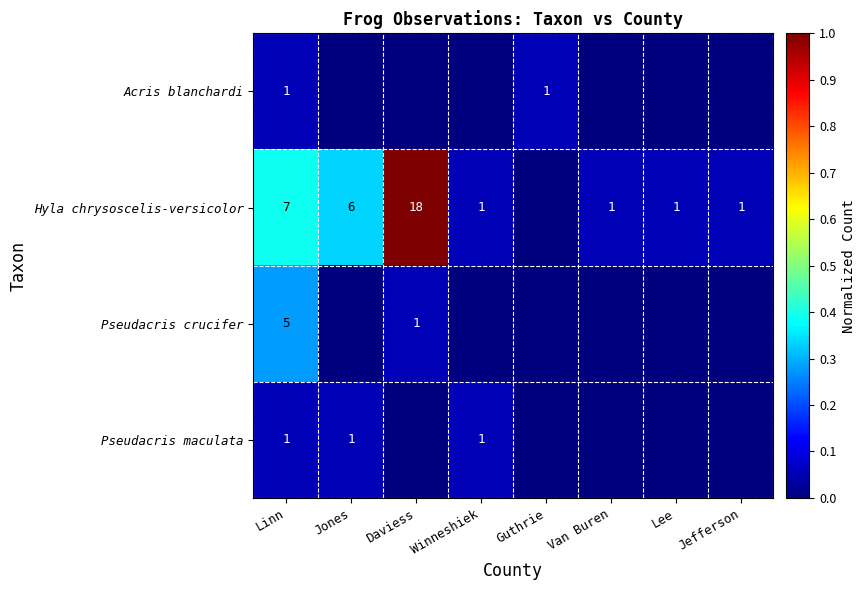

Is it true that Hyla chrysoscelis-versicolor equals 1 at Jefferson?

True